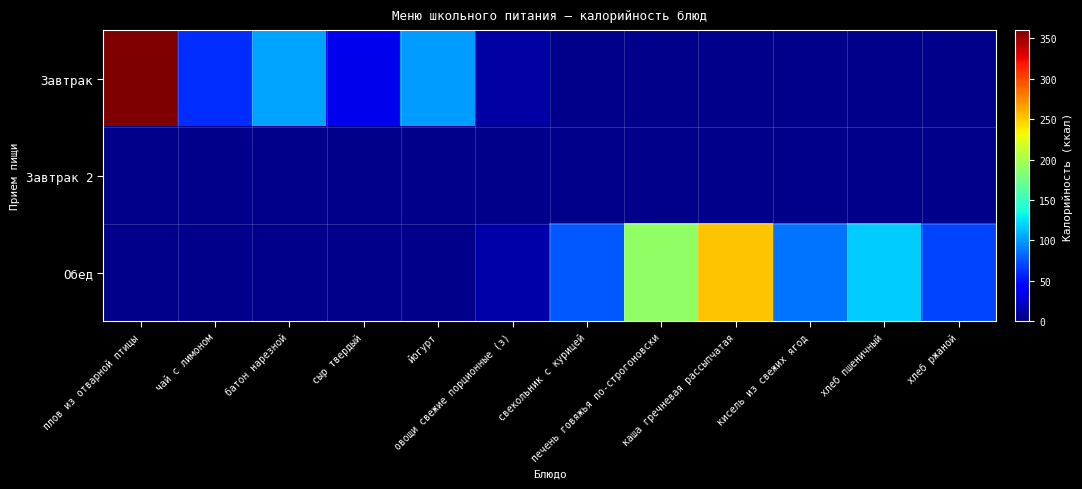

What is the minimum value shown in the chart?

12.0